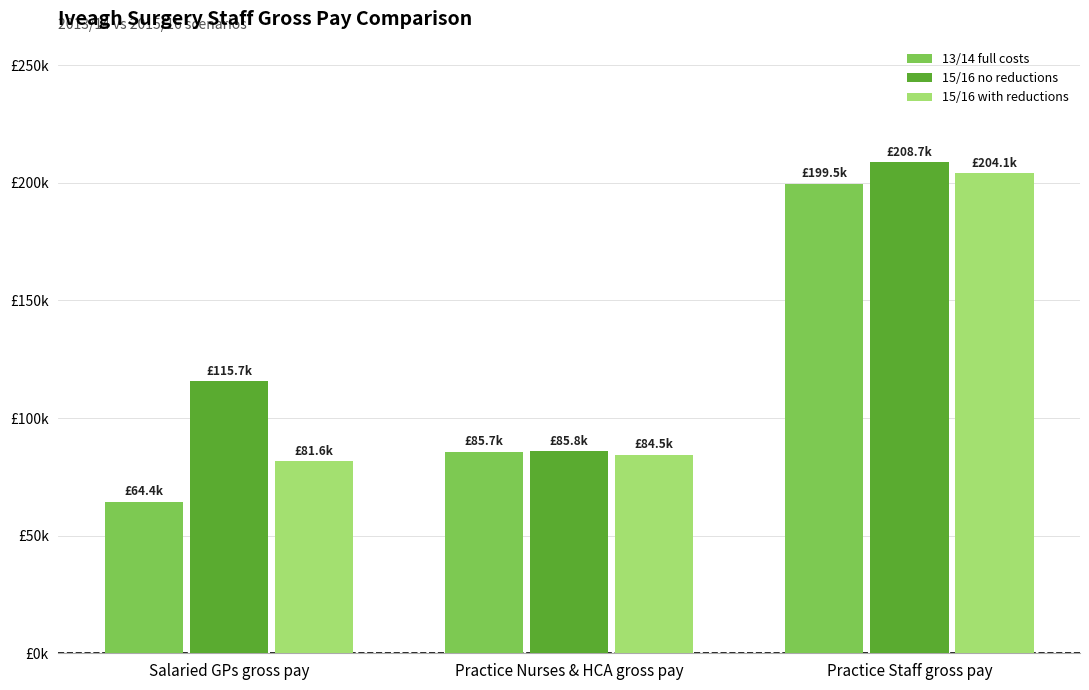

Reading left to right, extract all data points from this chart.

13/14 full costs: Salaried GPs gross pay=64449.2	Practice Nurses & HCA gross pay=85666.7	Practice Staff gross pay=199524.1
15/16 no reductions: Salaried GPs gross pay=115730.6	Practice Nurses & HCA gross pay=85816.2	Practice Staff gross pay=208667.9
15/16 with reductions: Salaried GPs gross pay=81569.9	Practice Nurses & HCA gross pay=84464.8	Practice Staff gross pay=204050.0